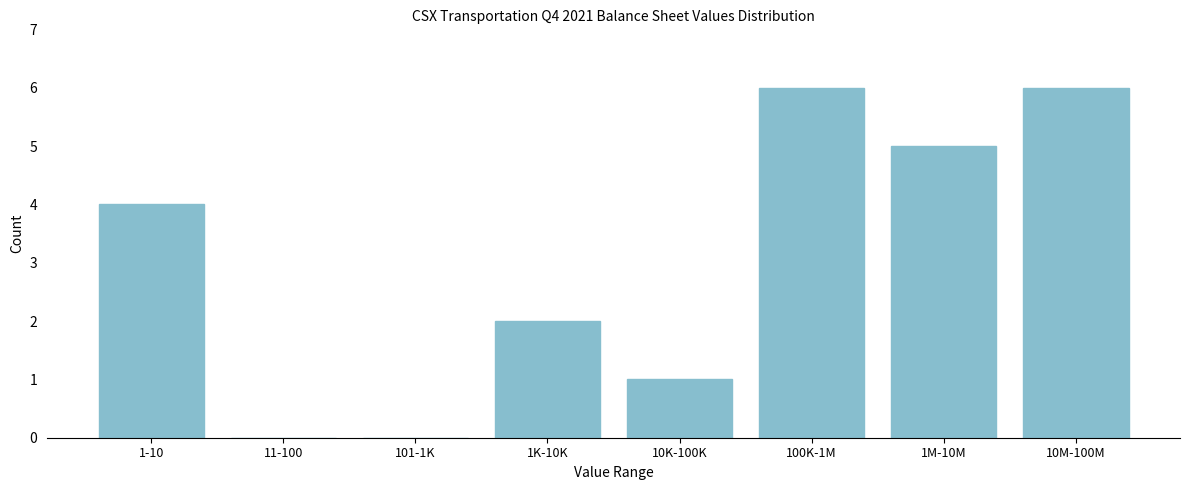

Reading left to right, list all the values displayed in this chart.

1-10=4	11-100=0	101-1K=0	1K-10K=2	10K-100K=1	100K-1M=6	1M-10M=5	10M-100M=6